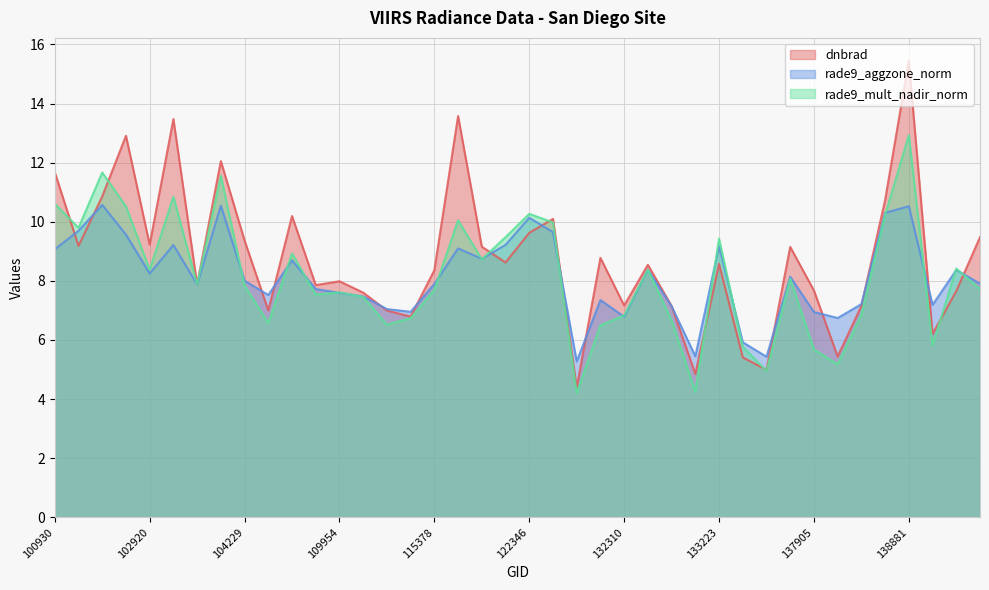

At which category is the sum across all series the highest?

138881